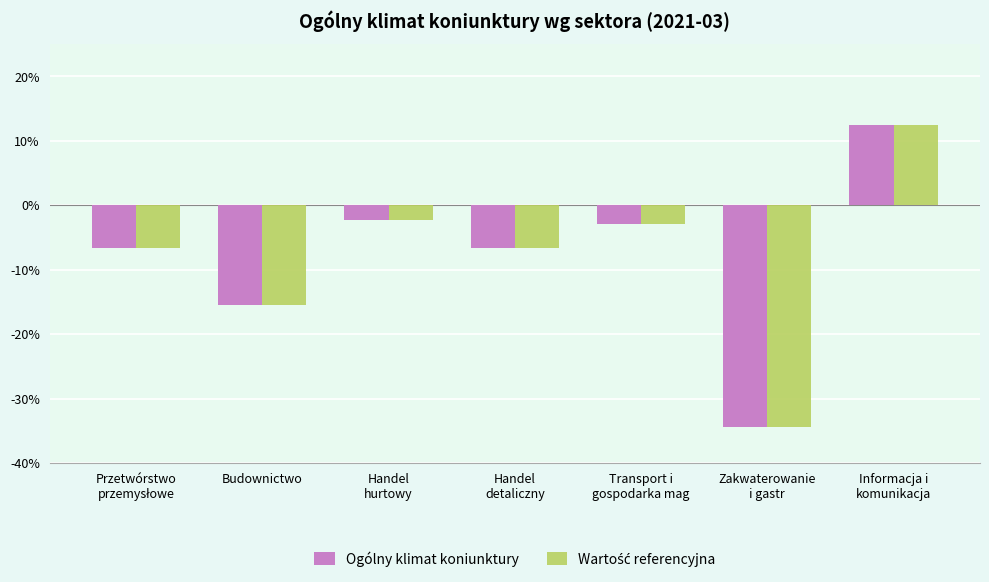

How many bars are there in total?

14